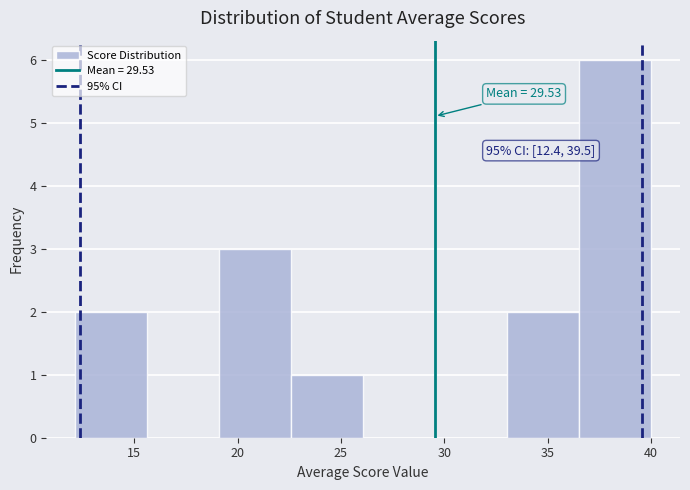

Over which range of the x-axis is the bar tallest?

36.5 to 40.0